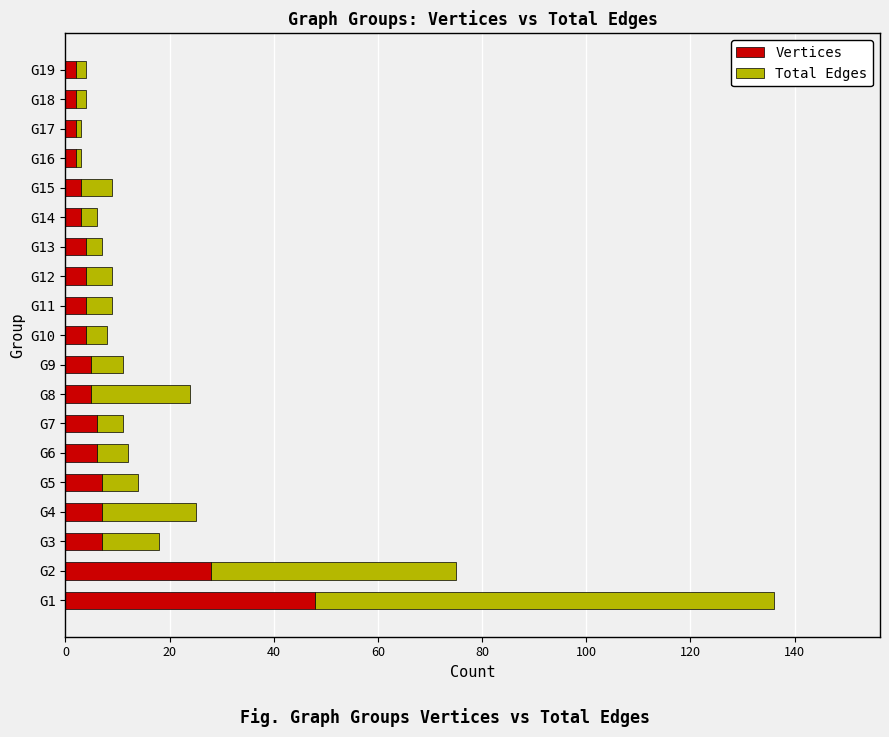

At which category is the sum across all series the highest?

G1